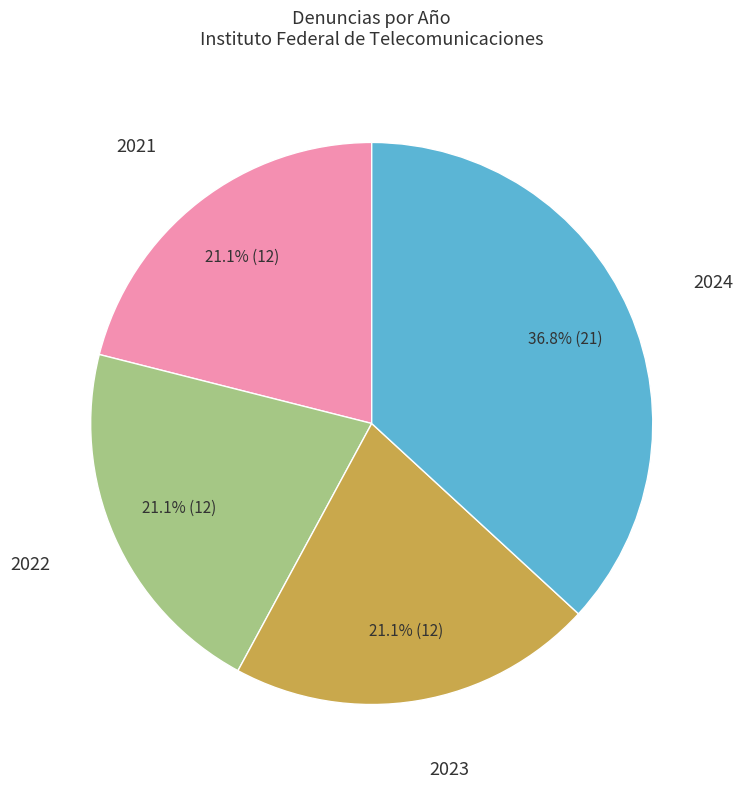

Which category has the biggest portion of the pie?

2024